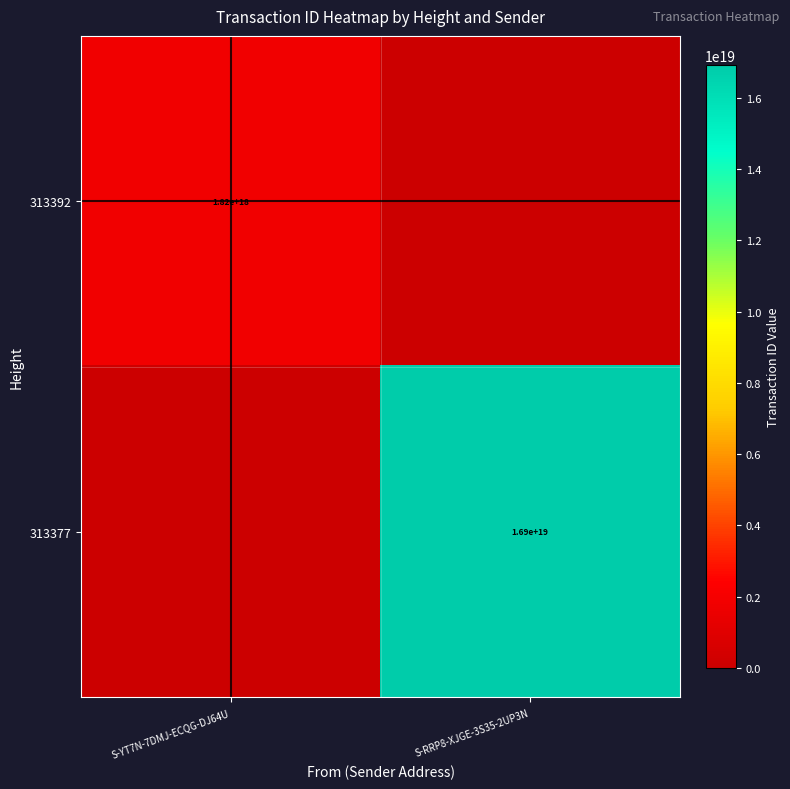

True or false: 313377 has a value of 16900000000000000000 at S-RRP8-XJGE-3S35-2UP3N.

True